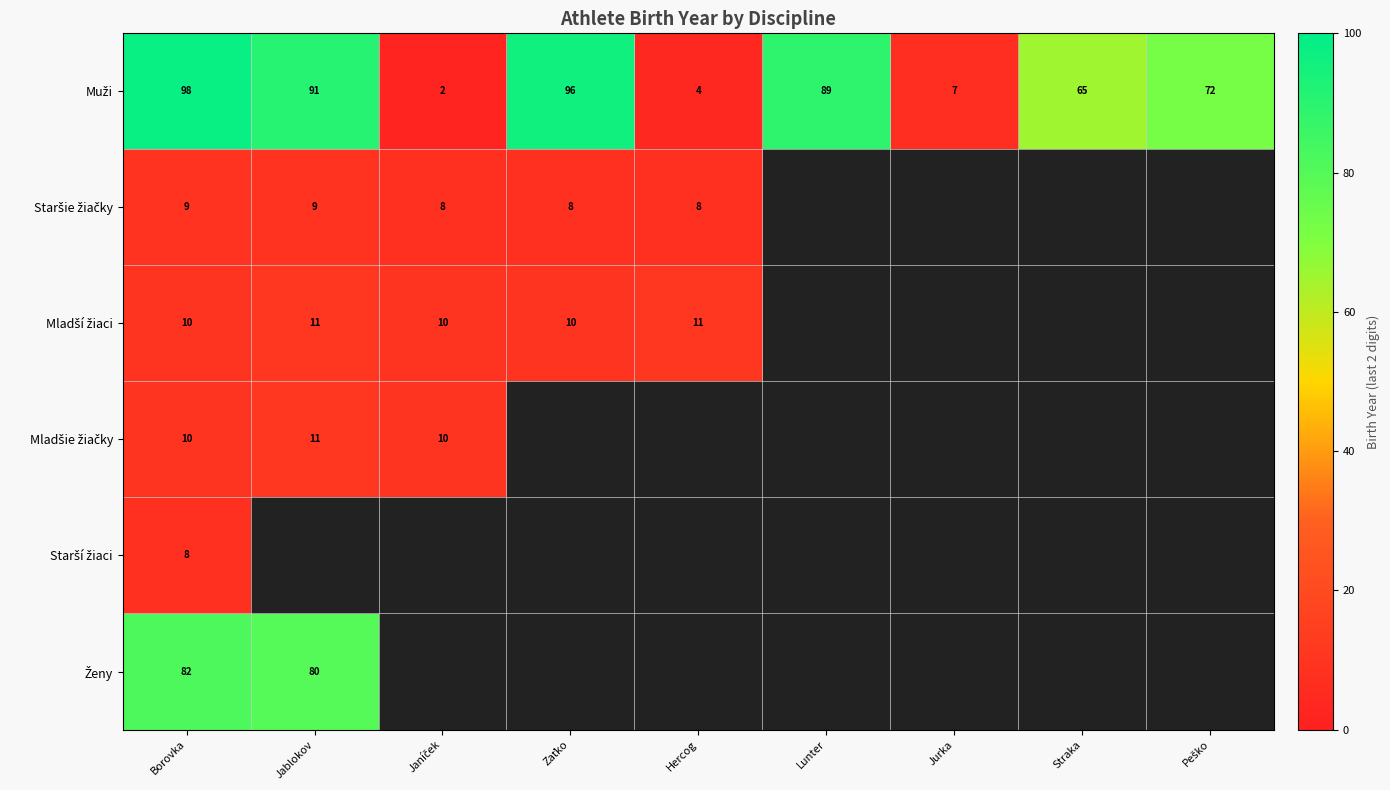

What is the total value across all series at Borovka?

217